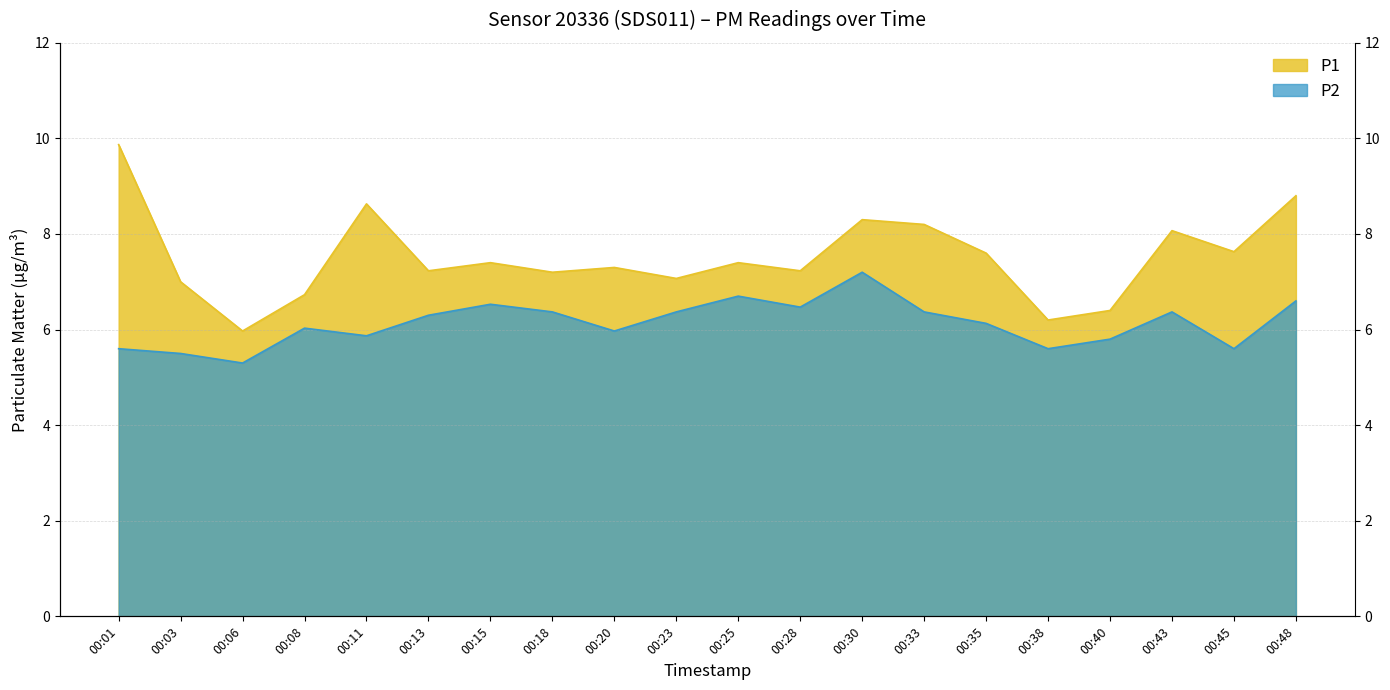

What is the value of the P2 point at the 4th from the left?

6.0